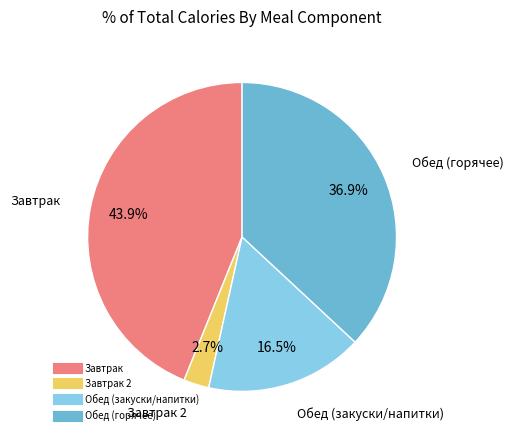

Is there a majority slice in this chart?

No